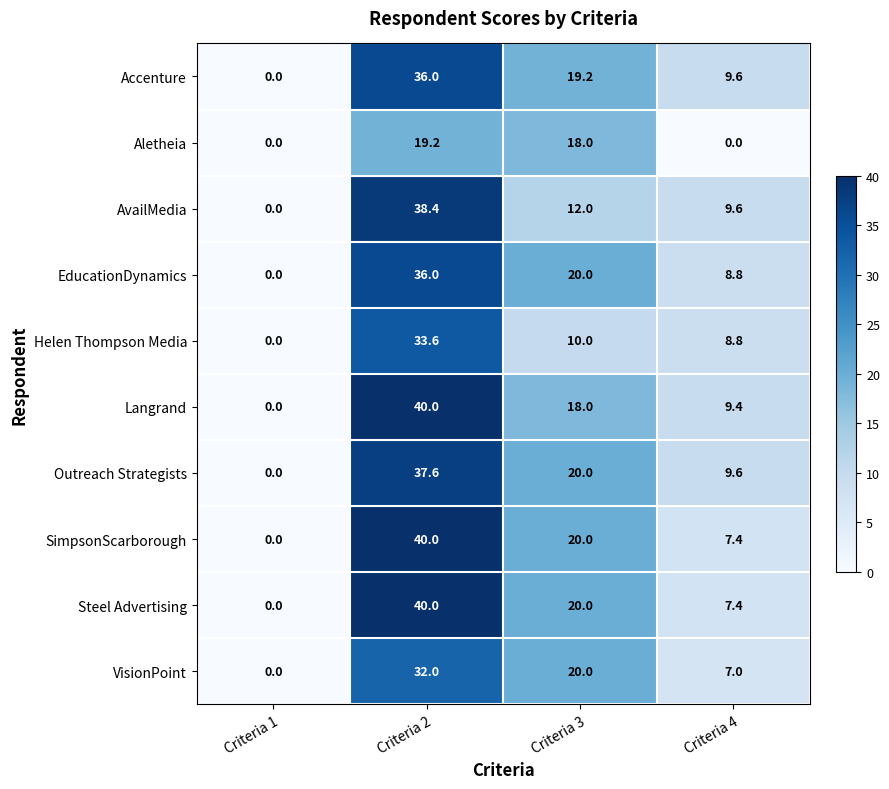

Which series changed the most between Criteria 2 and Criteria 3?

AvailMedia